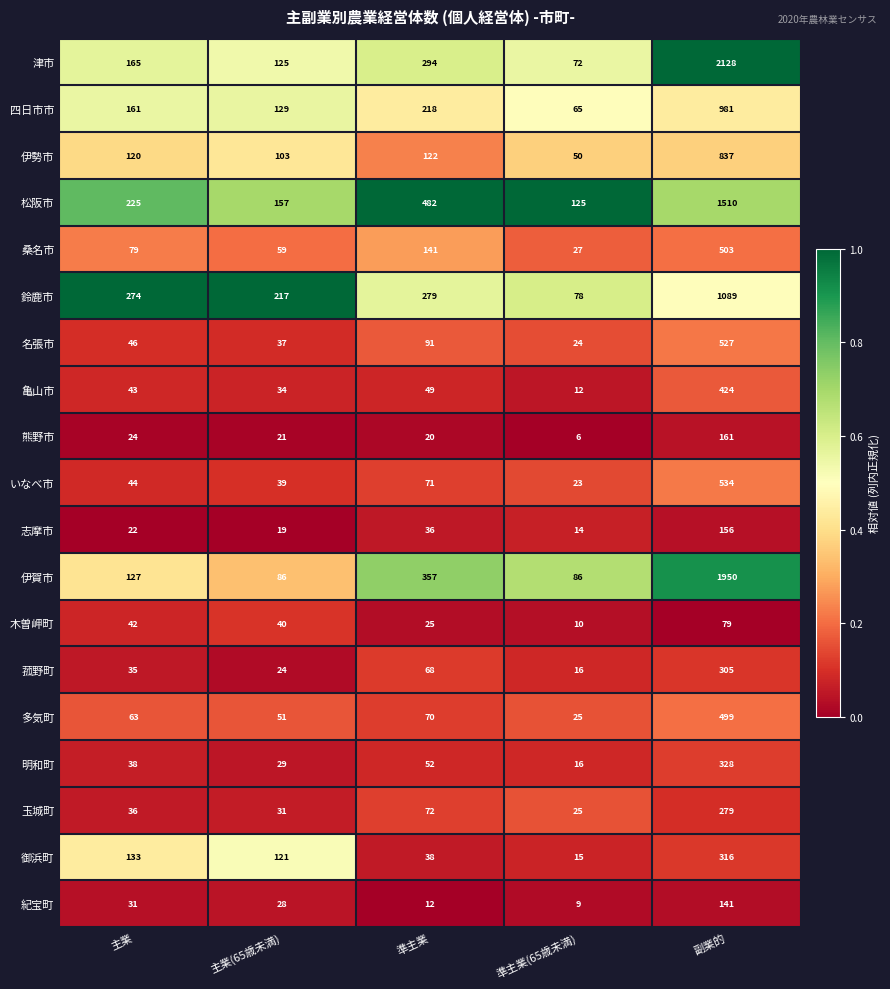

How many categories are shown in the chart?

5